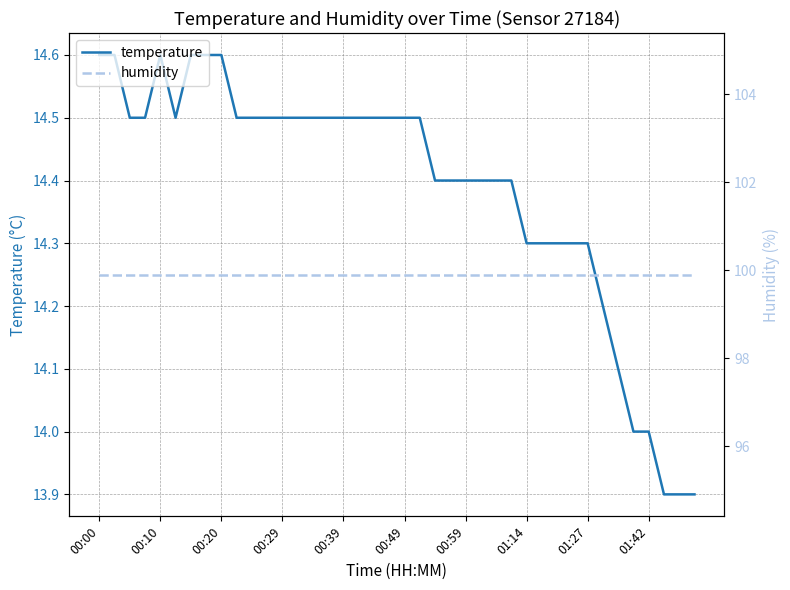

True or false: temperature has a value of 14.5 at 00:39.

True